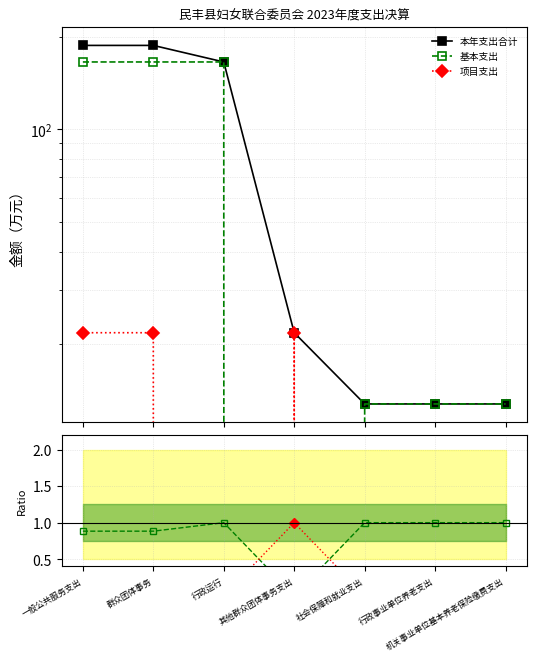

At which label is 本年支出合计 closest to 100?

行政运行